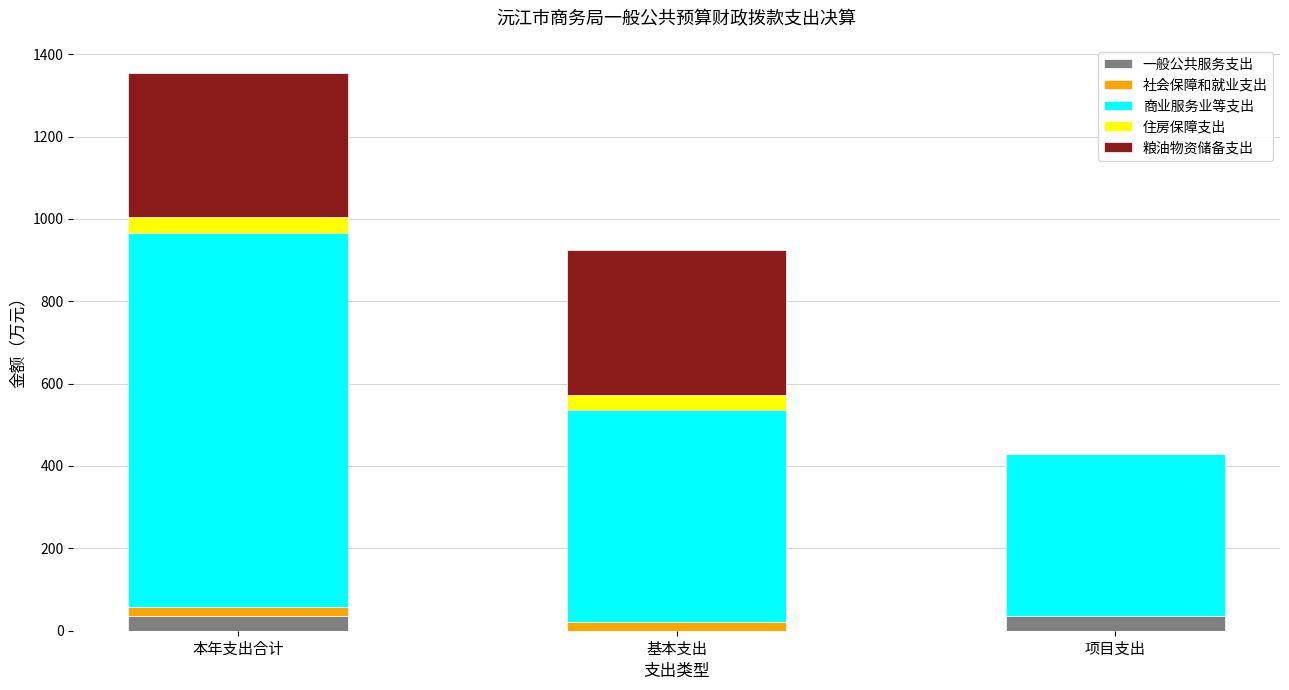

At which category is the sum across all series the highest?

本年支出合计